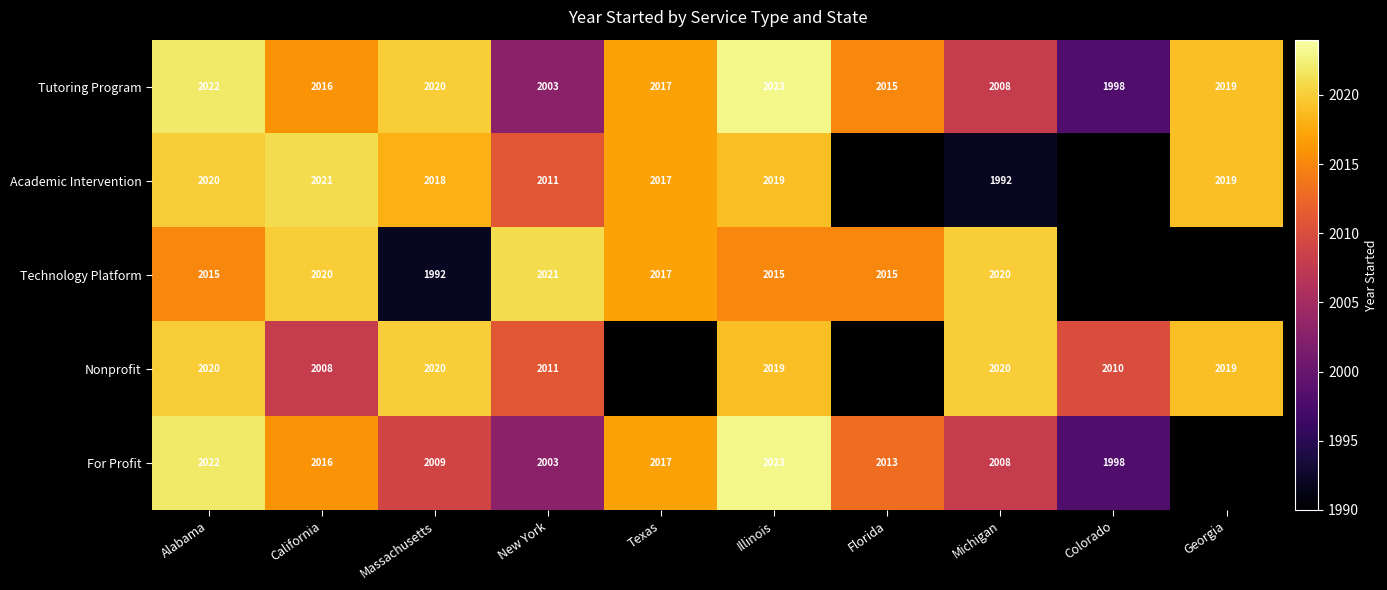

Where is Tutoring Program nearest to the value 2010?

Michigan